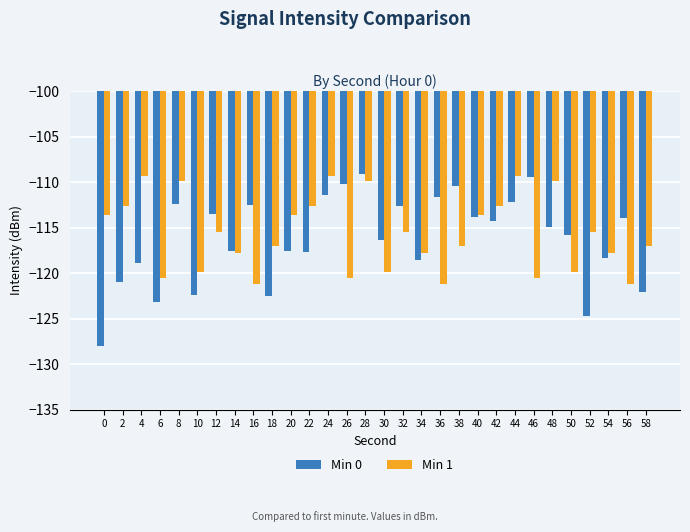

What is the value of the Min 0 bar at the 17th from the left?

-112.6